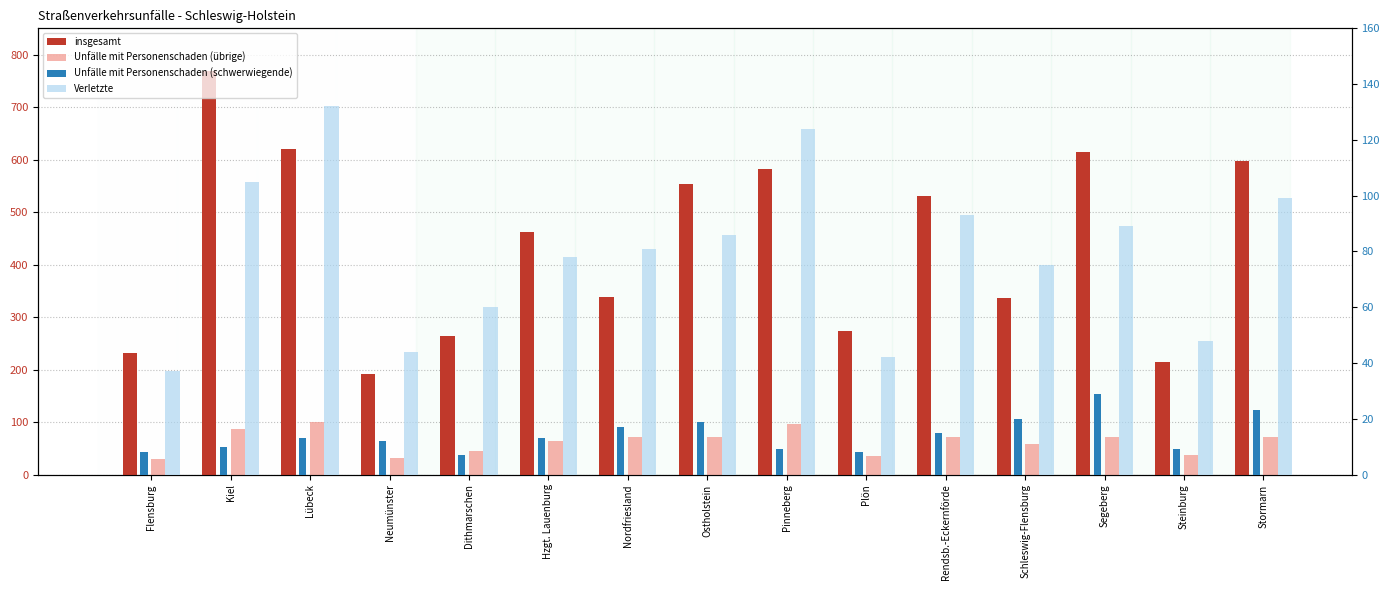

At which label is Unfälle mit Personenschaden (übrige) closest to 65?

Hzgt. Lauenburg